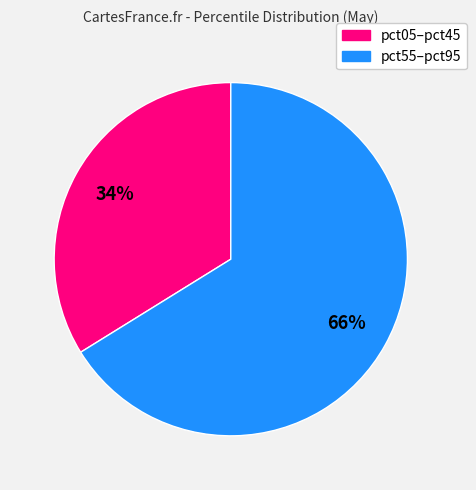

Does any single category account for the majority?

Yes